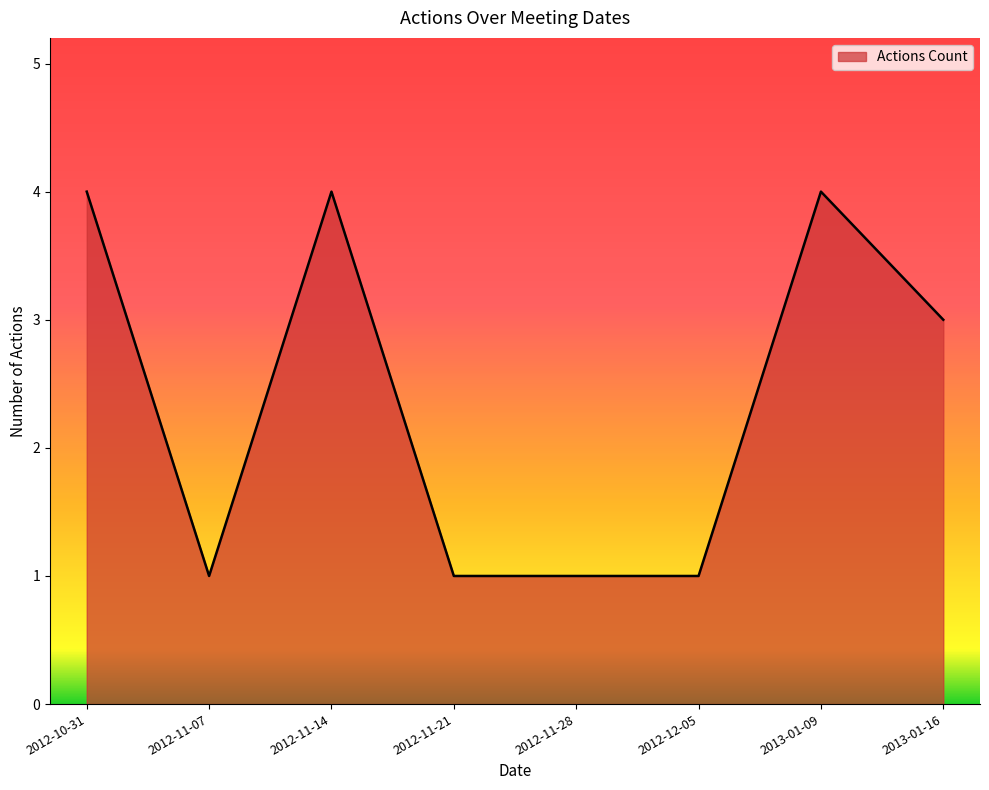

Reading right to left, list all the values displayed in this chart.

2013-01-16=3	2013-01-09=4	2012-12-05=1	2012-11-28=1	2012-11-21=1	2012-11-14=4	2012-11-07=1	2012-10-31=4